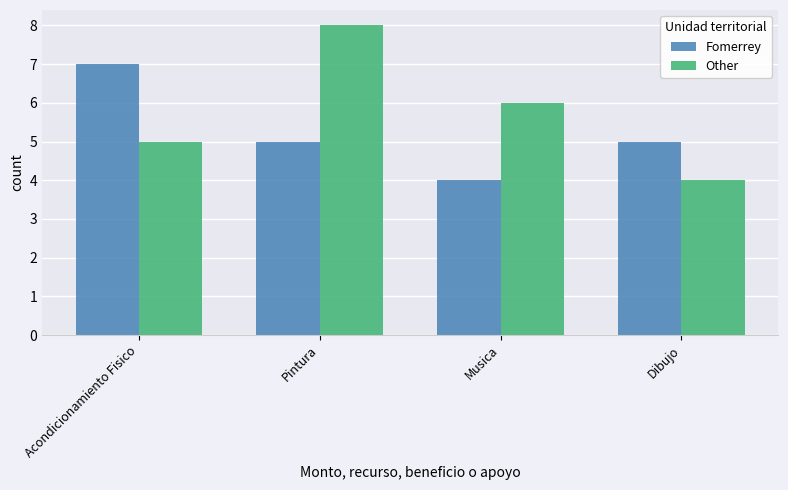

How many data points does each series have?

4